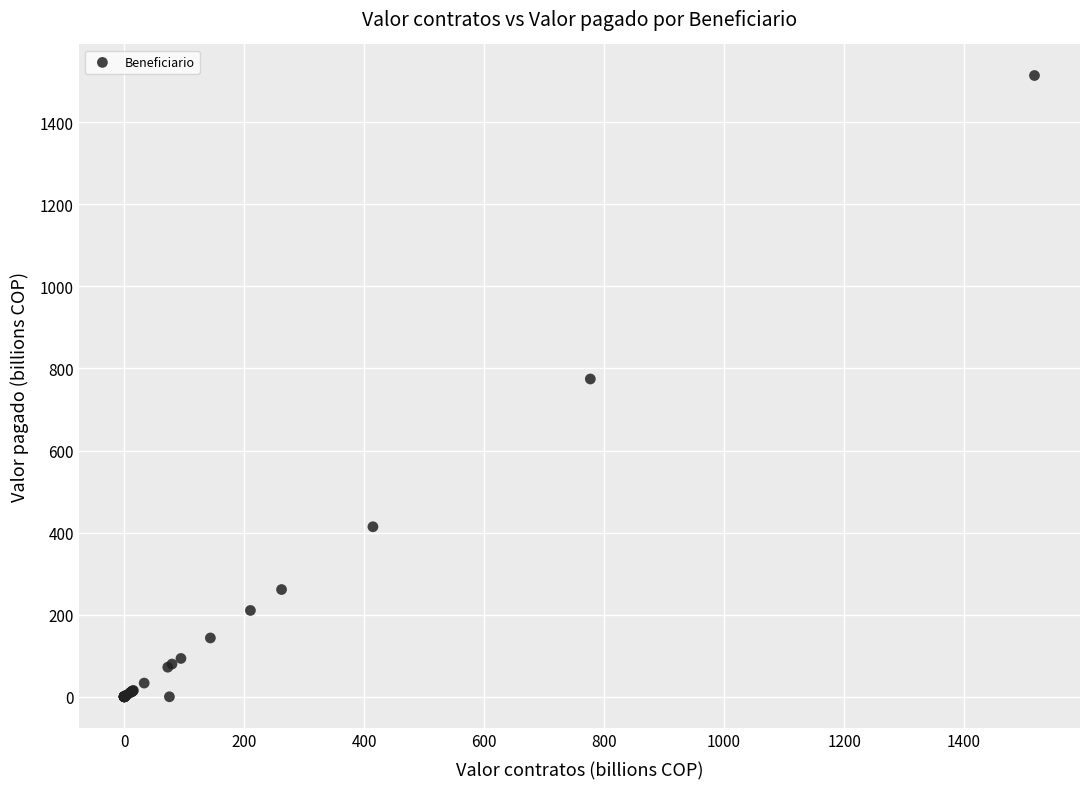

What Y value in the scatter plot is closest to 756?

774.4